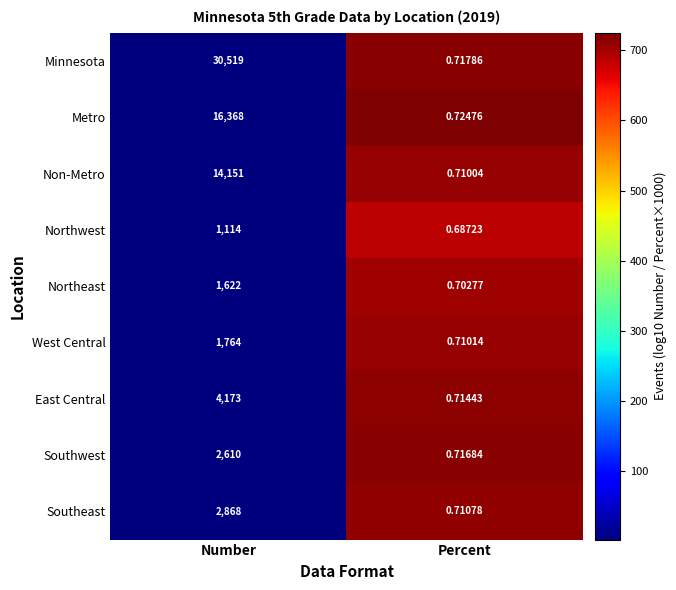

At which category is the sum across all series the highest?

Percent